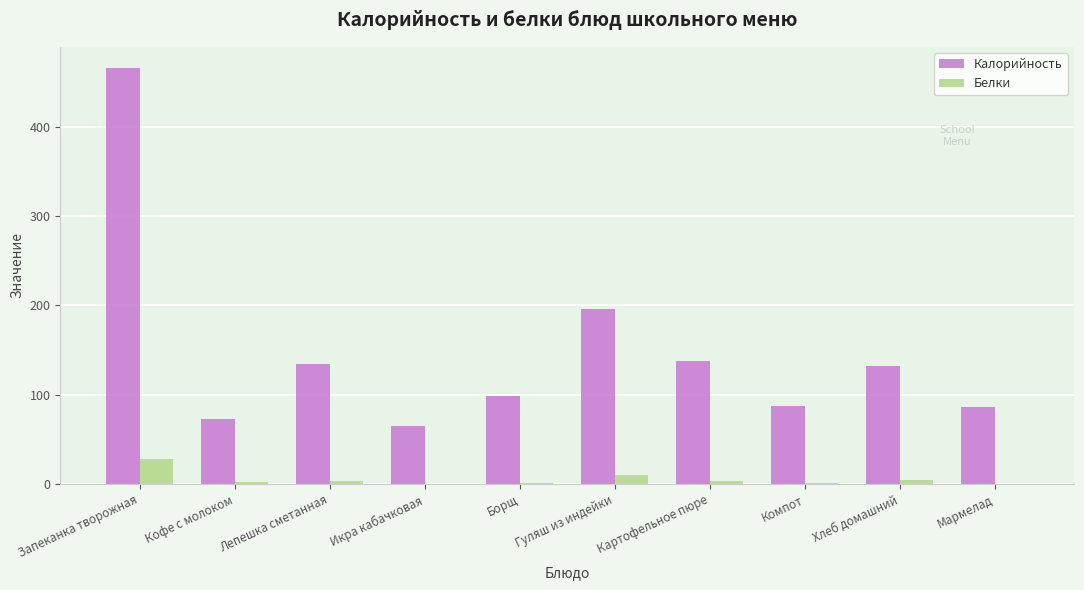

Which series has the largest range (max minus min)?

Калорийность